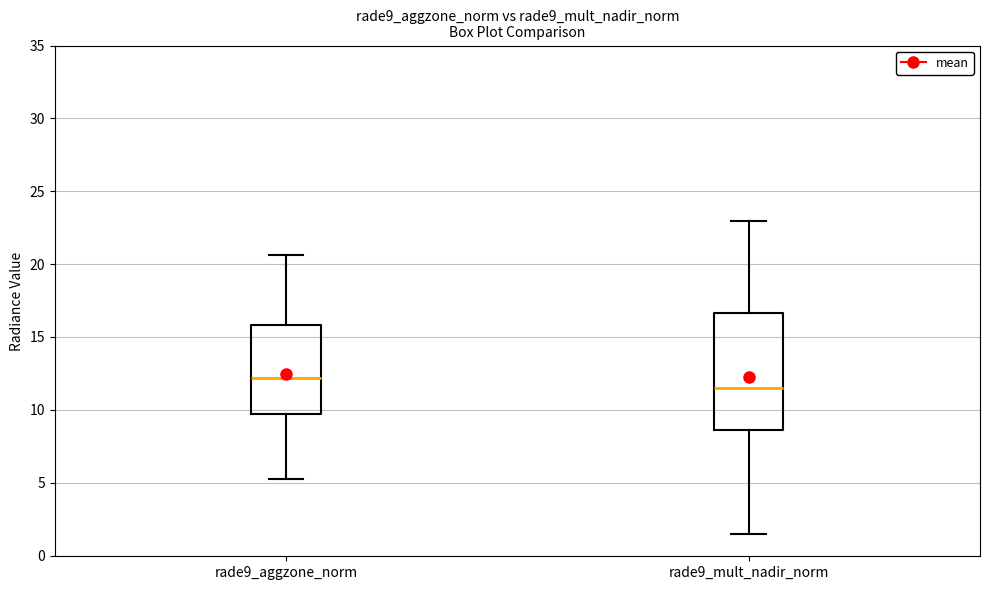

Where does the median line of the box for rade9_mult_nadir_norm sit on the y-axis? The values are not printed on the chart, so give them approximately, as read against the axis.

11.5